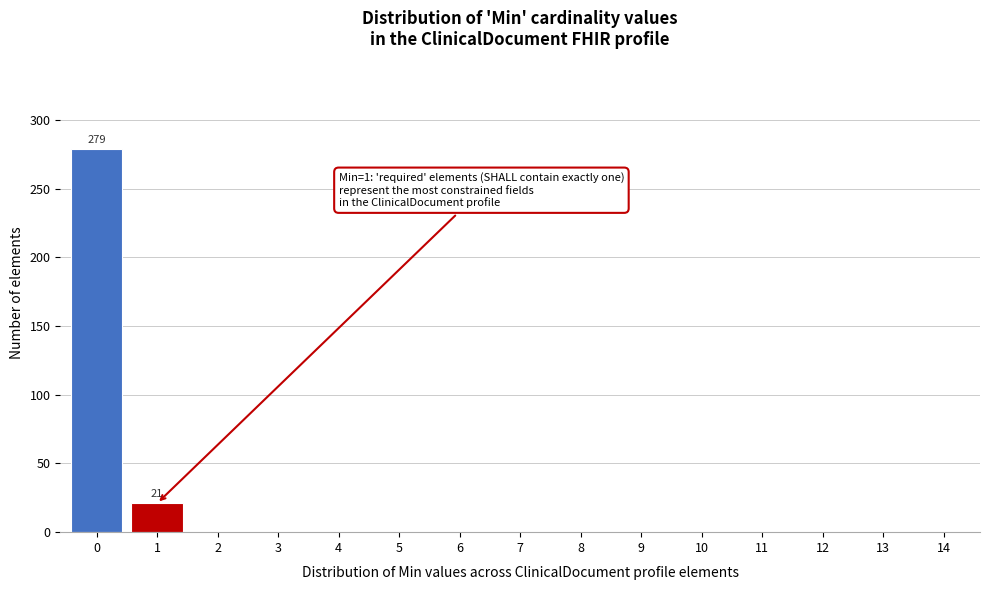

Reading left to right, extract all data points from this chart.

0=279	1=21	2=0	3=0	4=0	5=0	6=0	7=0	8=0	9=0	10=0	11=0	12=0	13=0	14=0